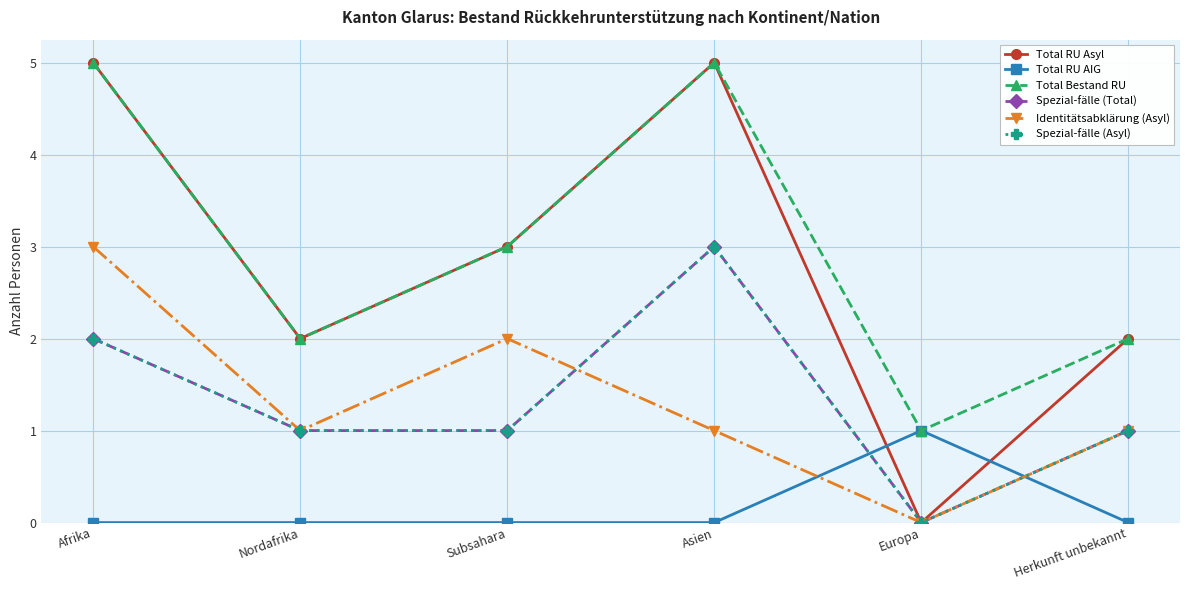

The value of Total RU Asyl at Subsahara is 2. True or false?

False